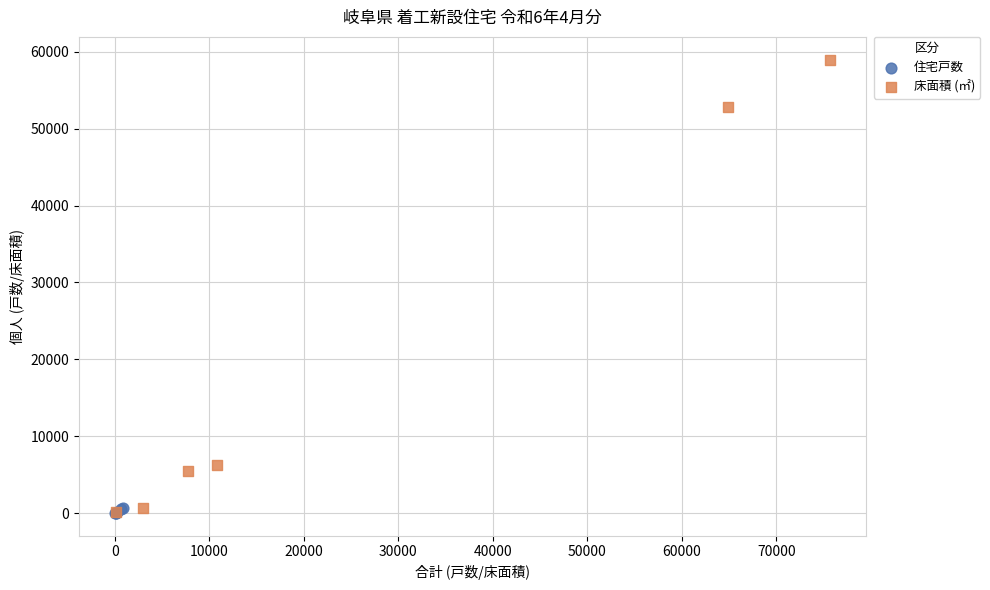

Which series has the largest Y range (max minus min)?

床面積 (㎡)